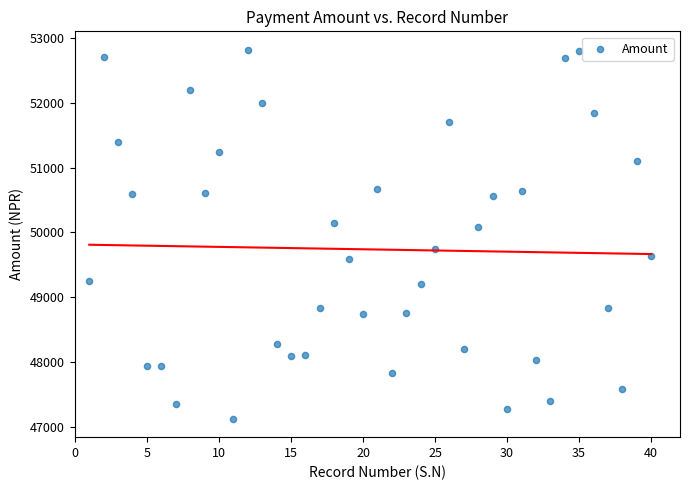

What Y value in the scatter plot is closest to 49971?

50085.4